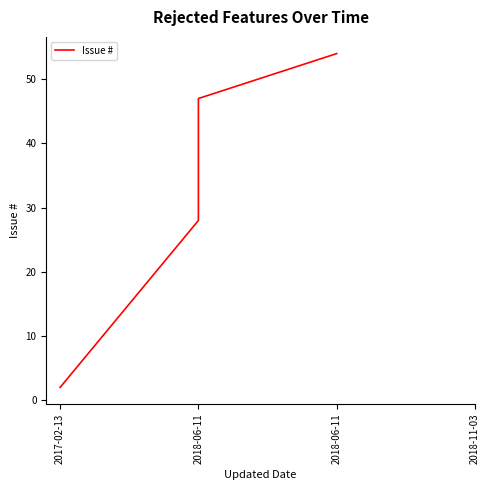

What is the maximum value shown in the chart?

54